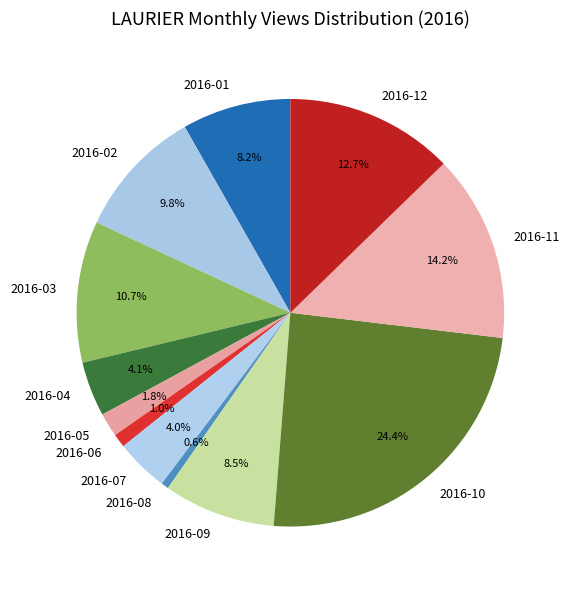

What percentage is the 2016-11 slice, to the nearest percent?

14%